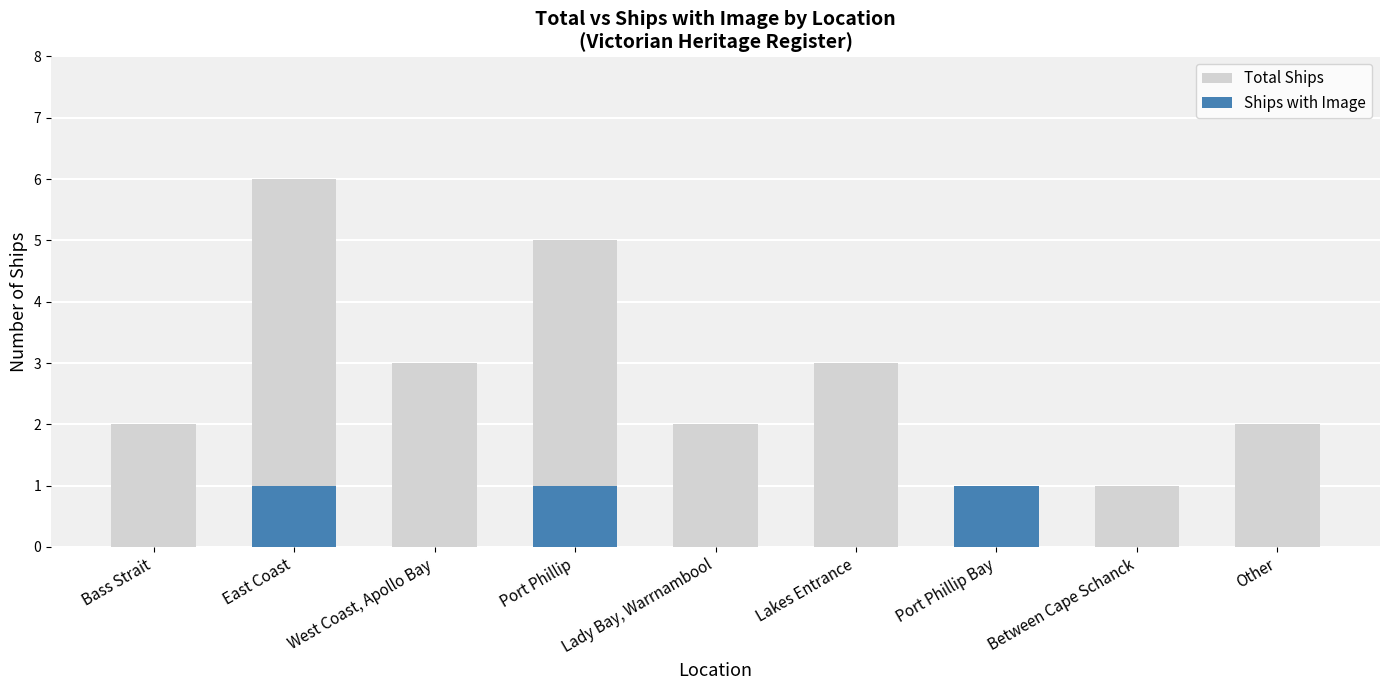

Which series has the widest spread of values?

Total Ships